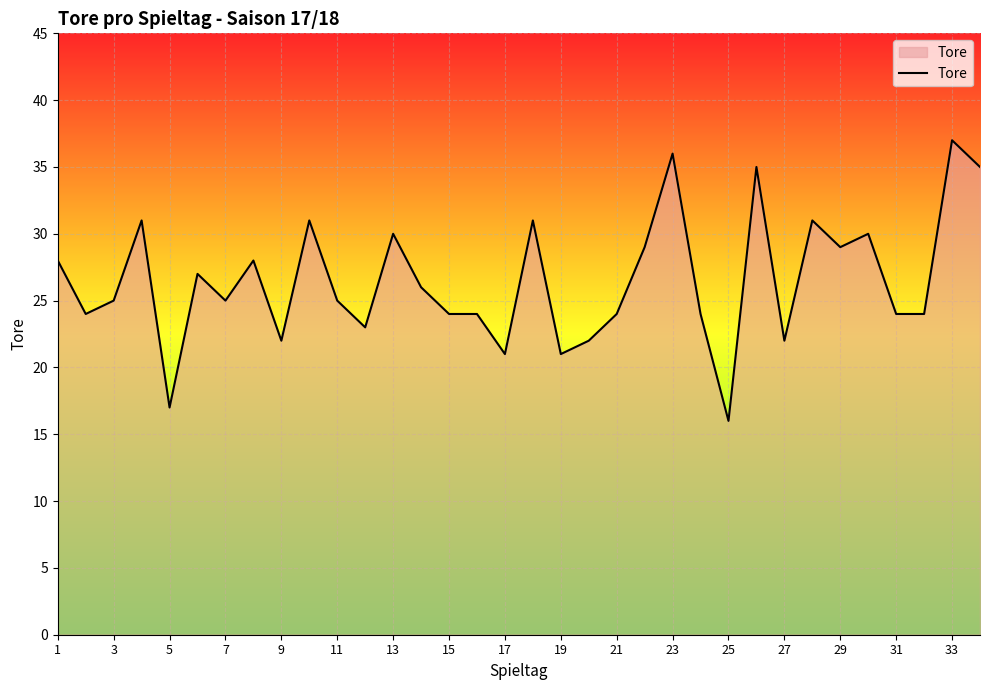

What is the difference between the maximum and minimum values?

21